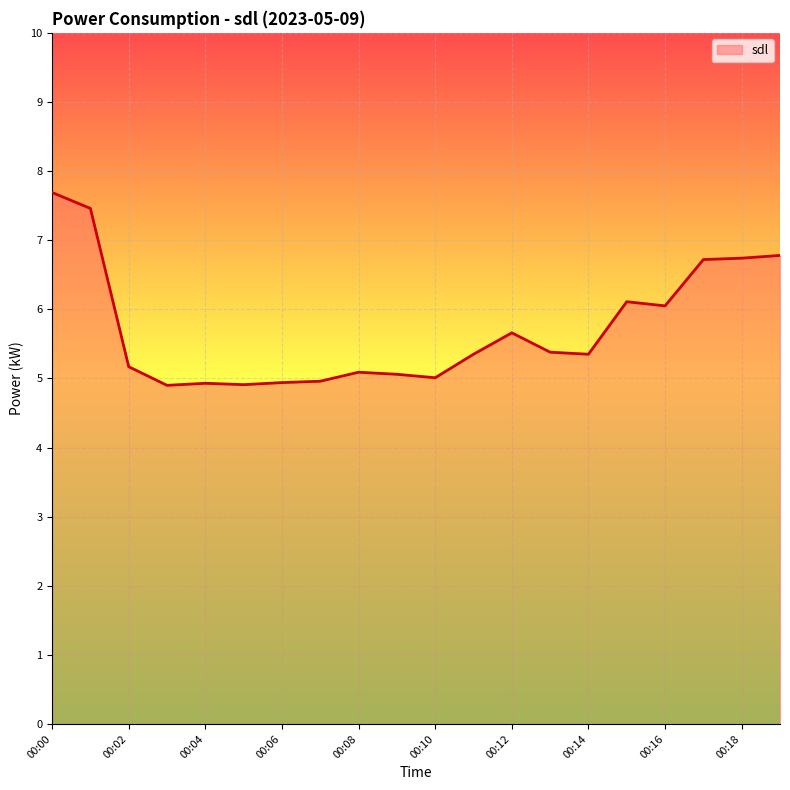

What is the minimum value shown in the chart?

4.9